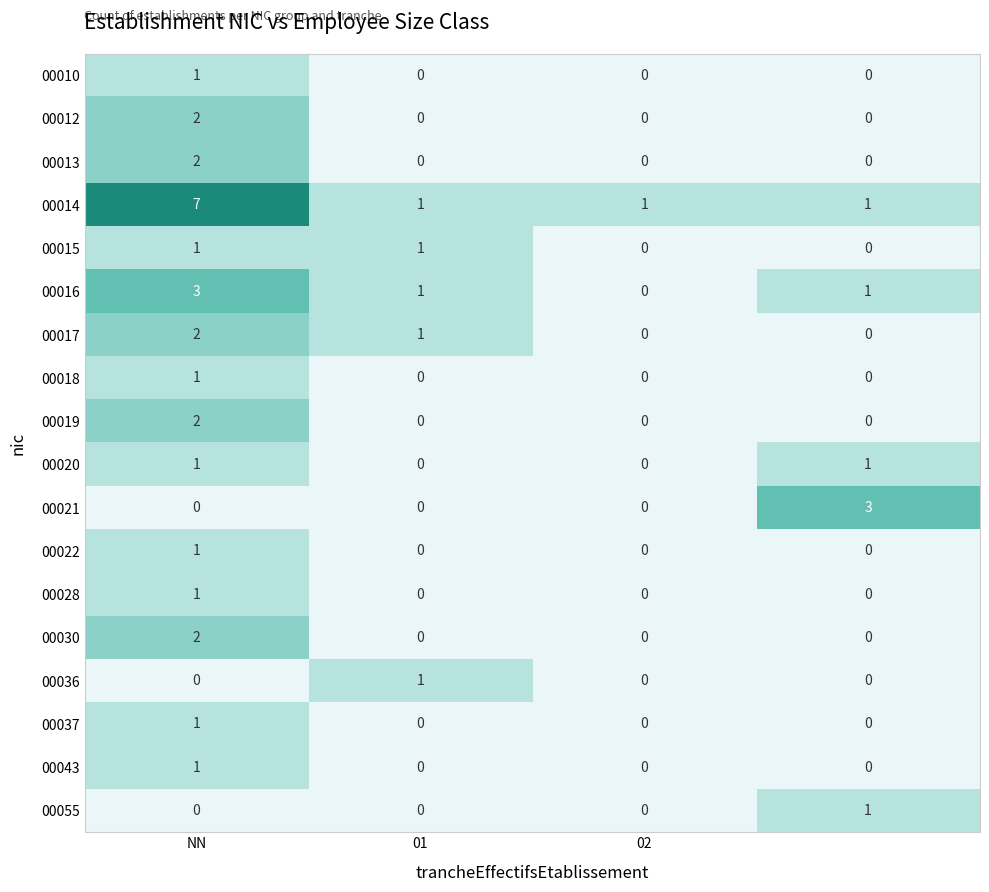

The value of 00017 at NN is 1. True or false?

False